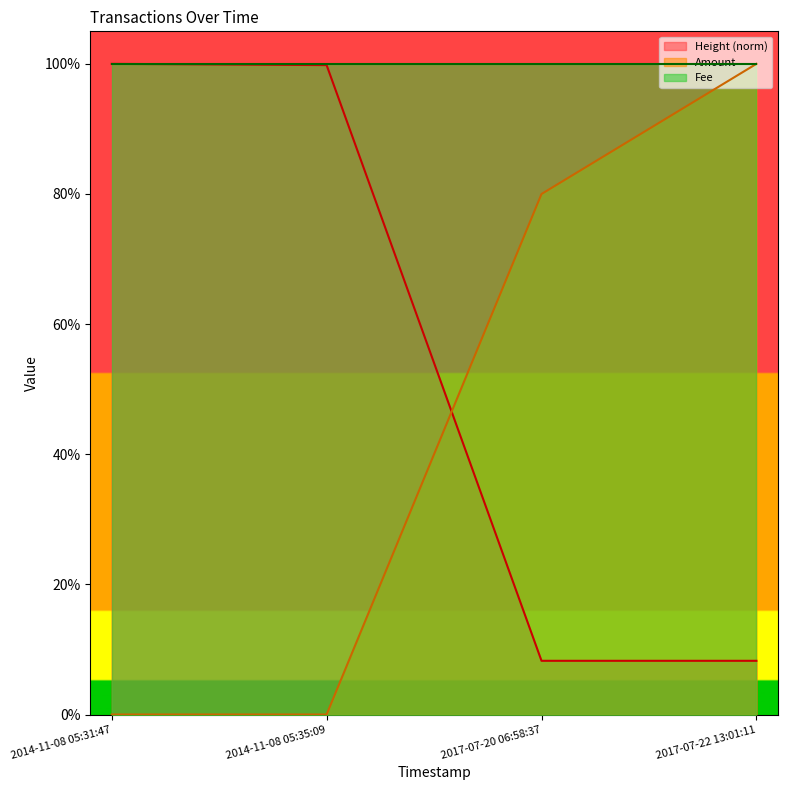

What are all the series names shown in the legend?

Height (norm), Amount, Fee